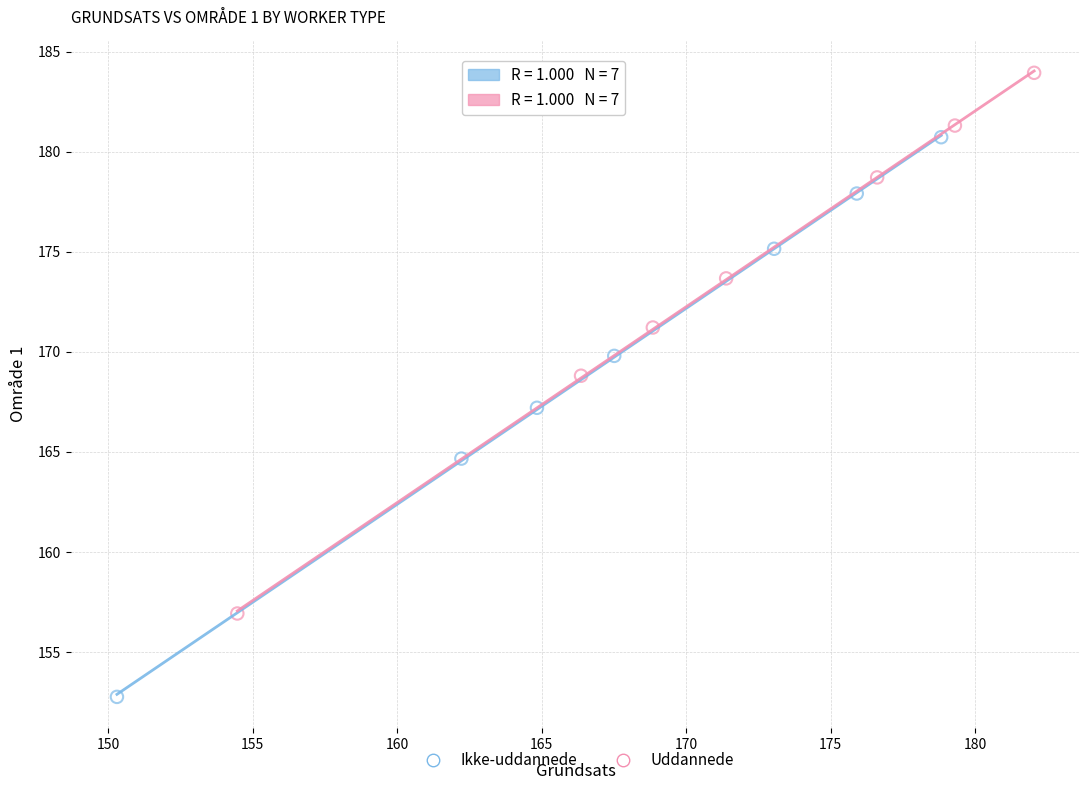

Which series has the largest Y range (max minus min)?

Ikke-uddannede